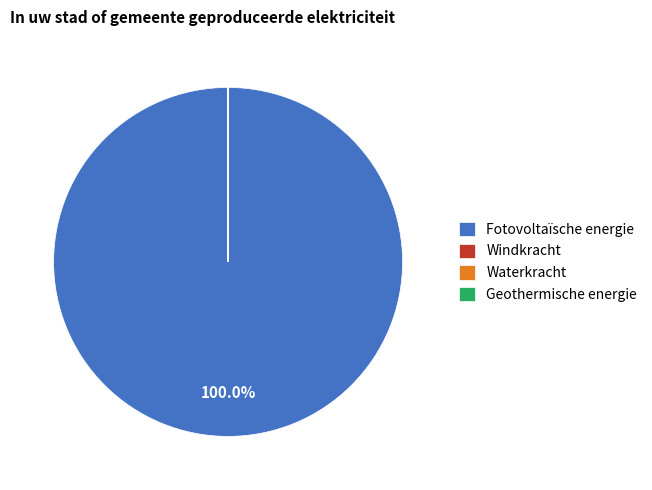

Is there any slice that represents more than half of the pie?

Yes